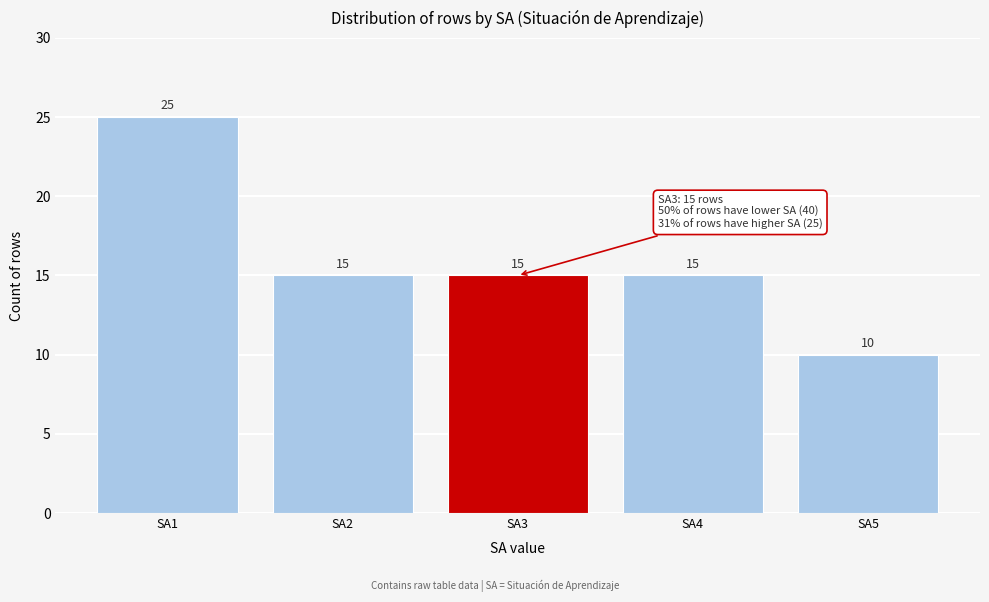

Reading right to left, transcribe all the data shown in this chart.

10	15	15	15	25